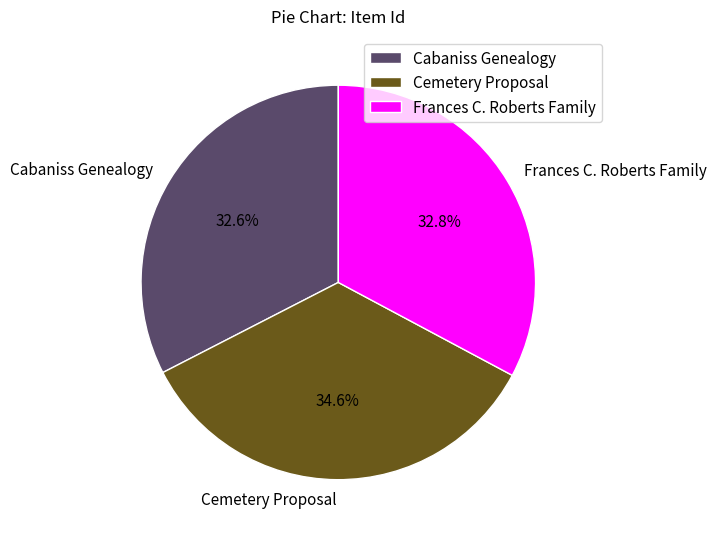

To the nearest percent, what is the difference between the Frances C. Roberts Family and Cemetery Proposal slice percentages?

2%